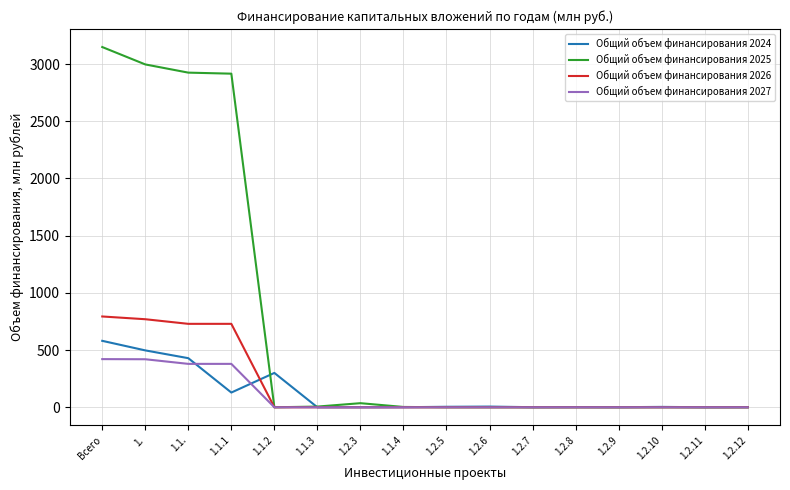

Which series has the largest total across all categories?

Общий объем финансирования 2025